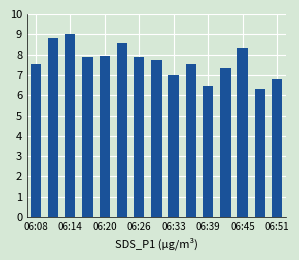

What is the minimum value shown in the chart?

6.3